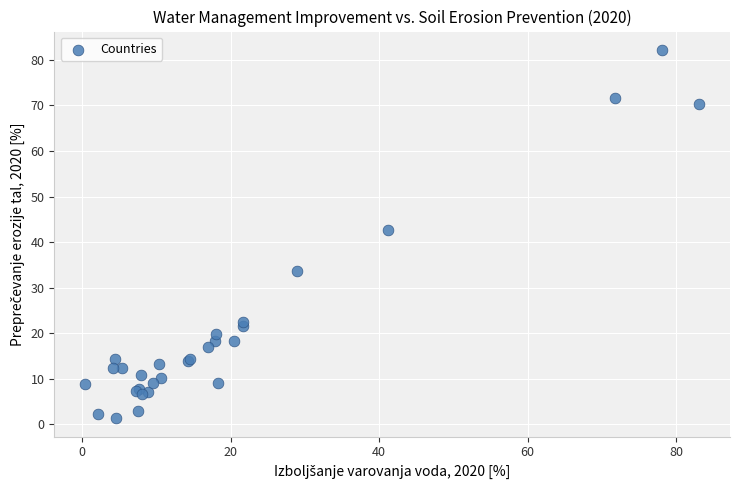

What Y value in the scatter plot is closest to 41?

42.6